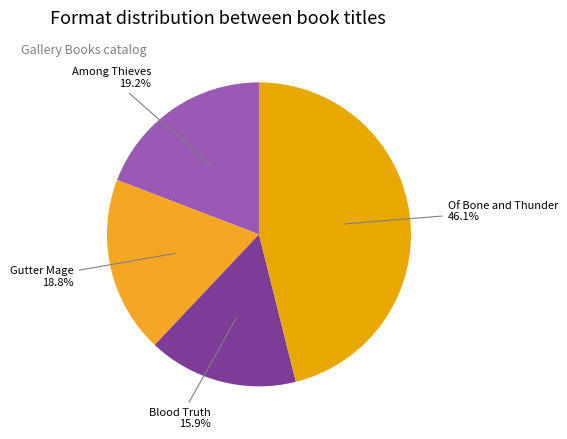

How many segments does this pie chart have?

4